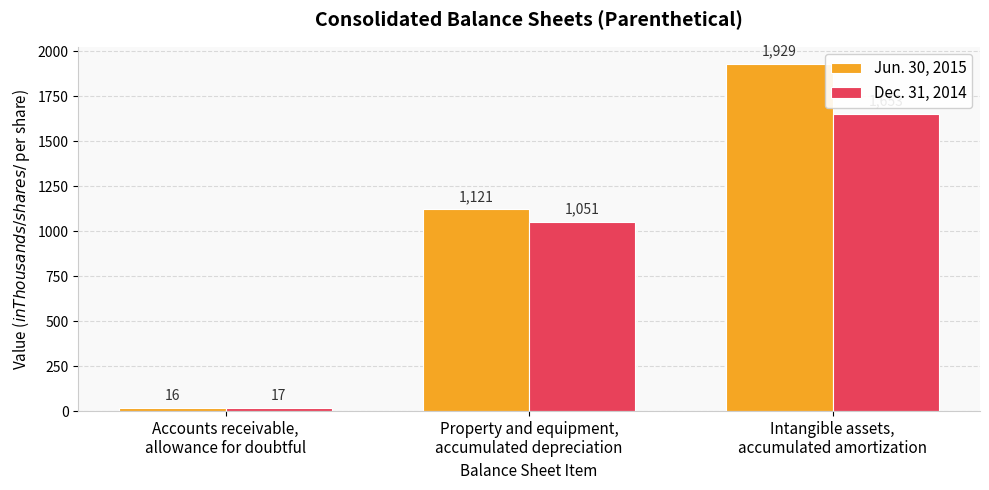

What is the spread (max minus min) of values at Property and equipment,
accumulated depreciation?

70